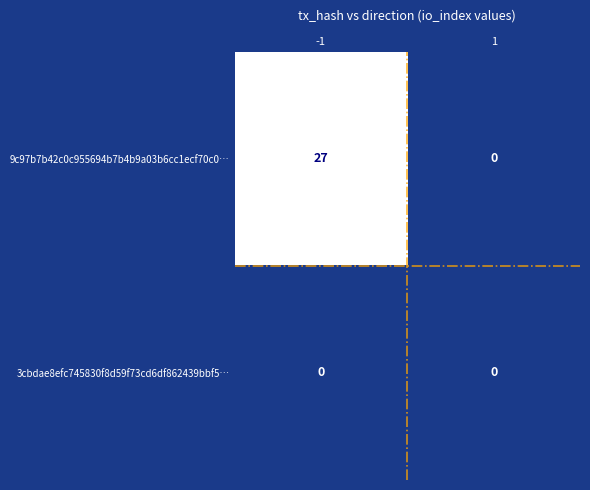

Between -1 and 1, which series saw the biggest shift?

9c97b7b42c0c955694b7b4b9a03b6cc1ecf70c0…